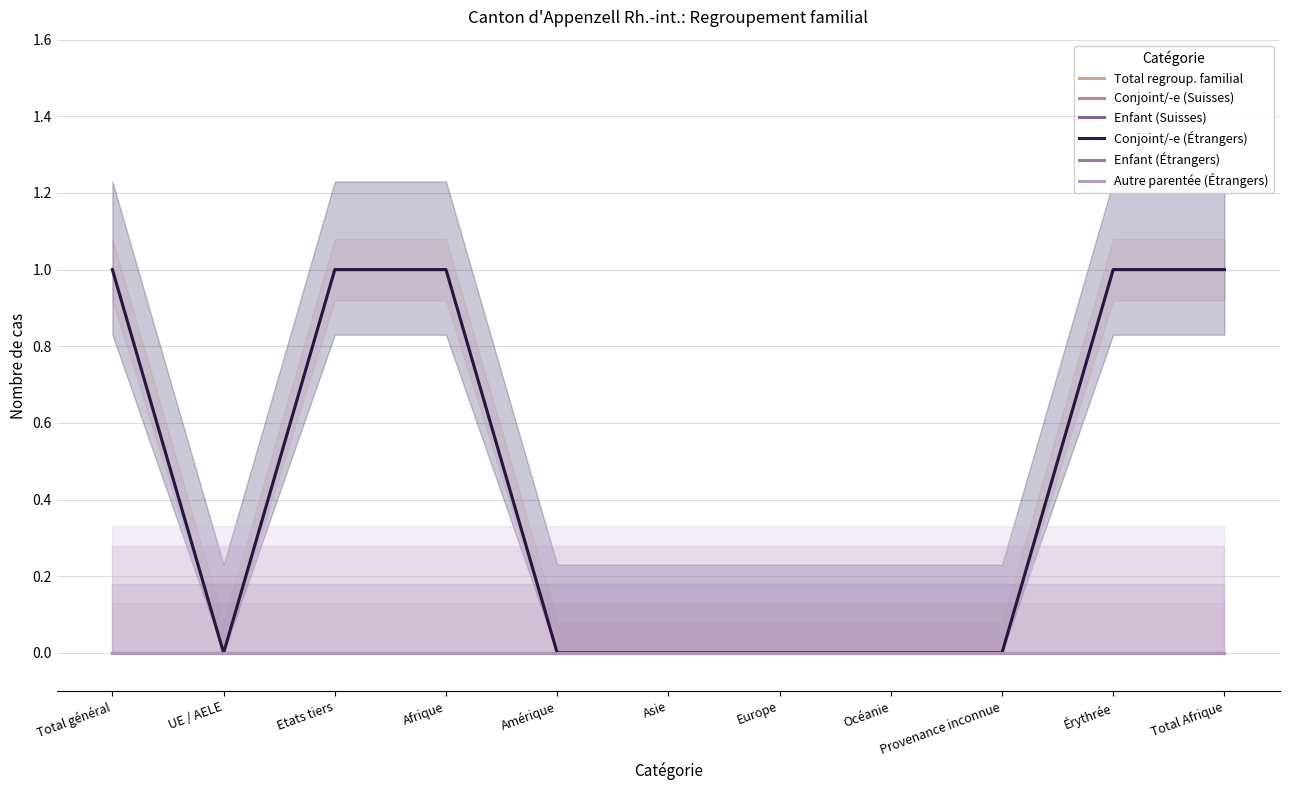

Count the Conjoint/-e (Étrangers) values in the range 0 to 1.

11